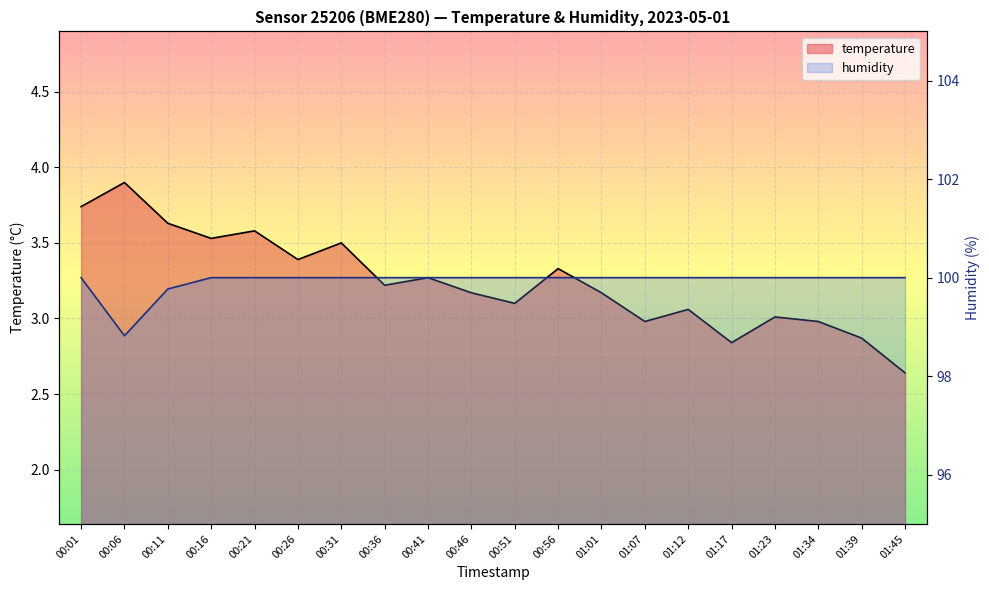

What value does the humidity series have at 01:34?

100.0